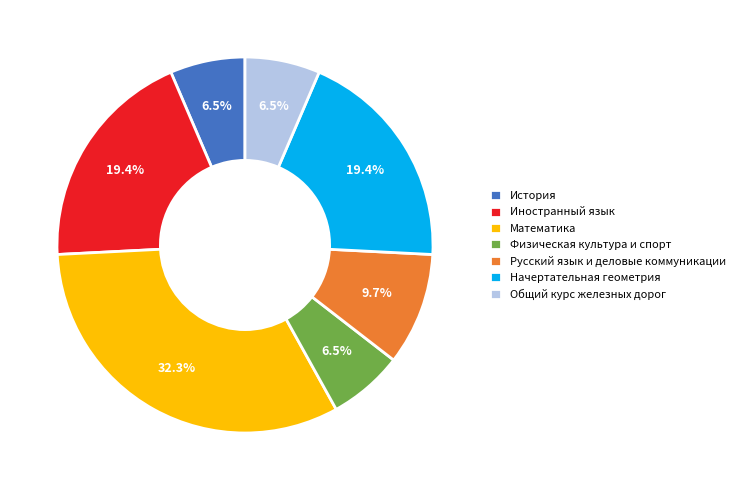

Which has a higher value, Математика or Физическая культура и спорт?

Математика